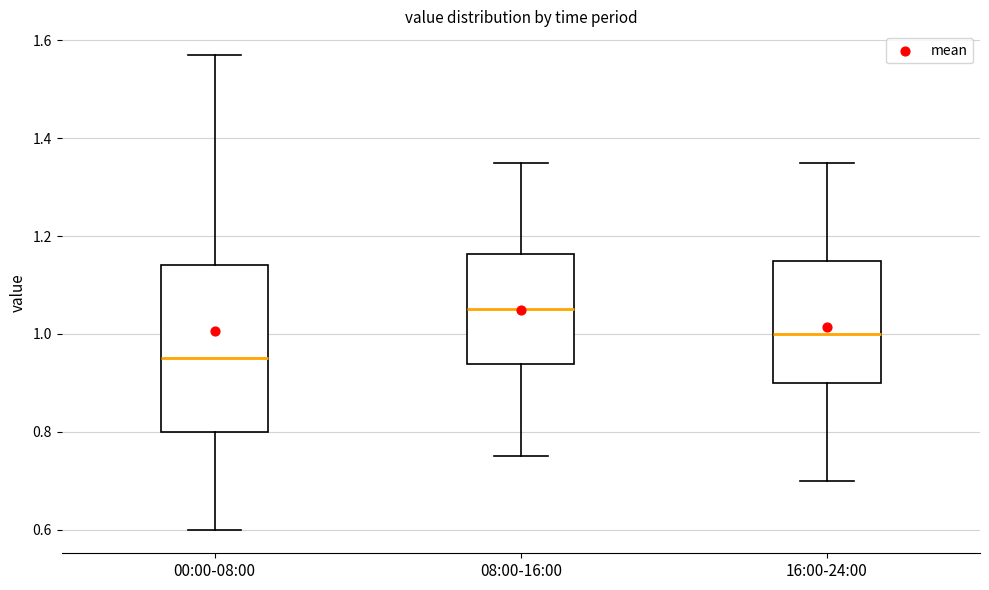

Reading left to right, read every box against the y-axis: the position of its median line, the range the box covers, and the ends of its whiskers. The values are not printed on the chart, so give them approximately, as read against the axis.

00:00-08:00: median 0.96, box 0.80 to 1.14, whiskers 0.60 to 1.58
08:00-16:00: median 1.06, box 0.94 to 1.16, whiskers 0.76 to 1.36
16:00-24:00: median 1.00, box 0.90 to 1.16, whiskers 0.70 to 1.36